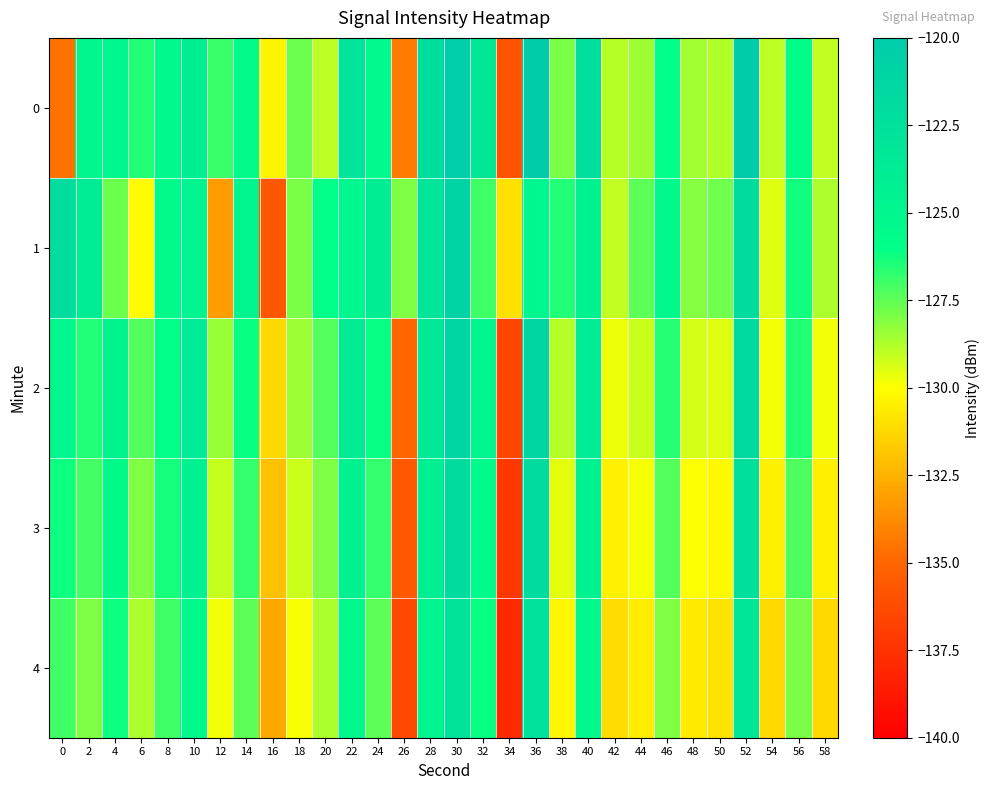

At how many categories does at least one series exceed -136?

30